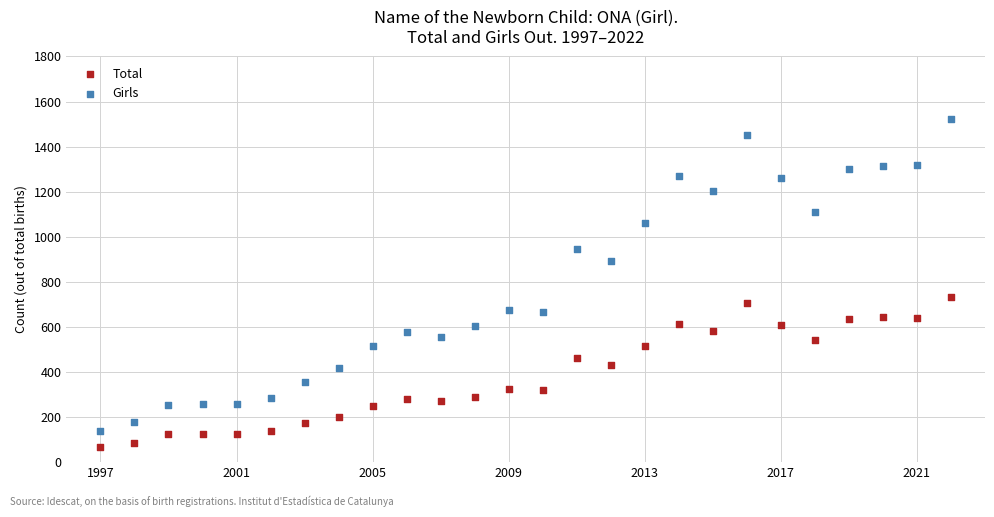

Which series has the widest spread of Y values?

Girls